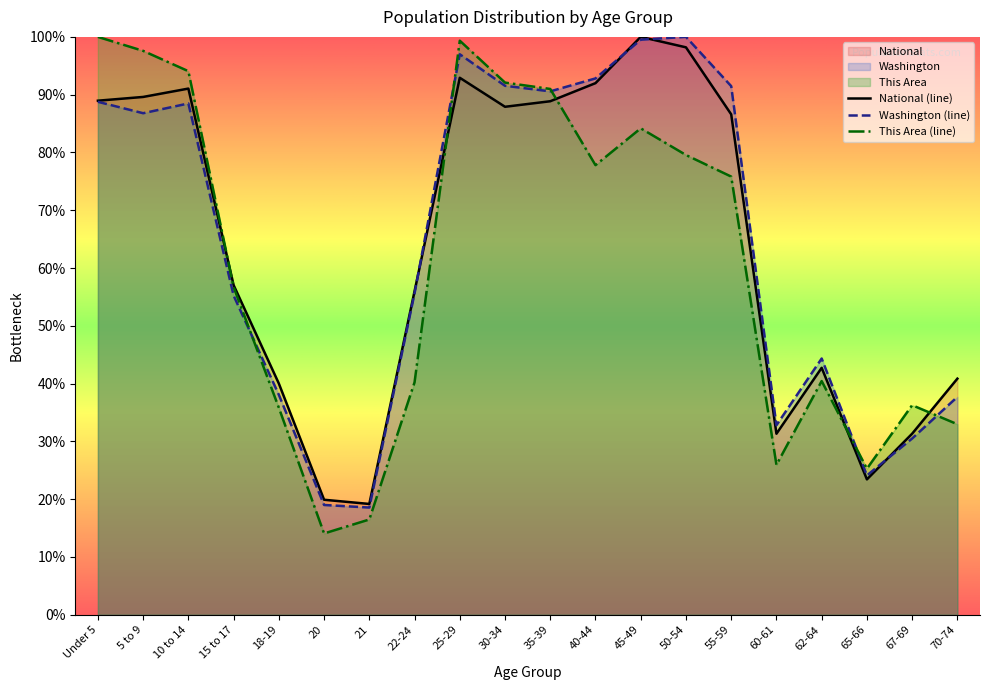

The value of This Area at 40-44 is 45.1. True or false?

False